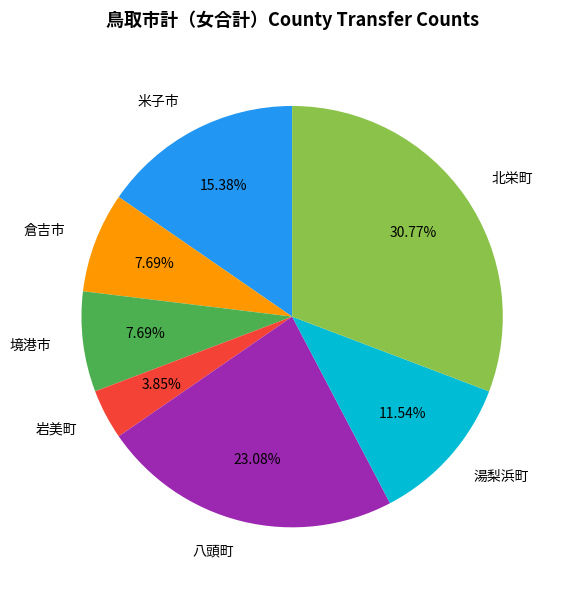

Is there any slice that represents more than half of the pie?

No